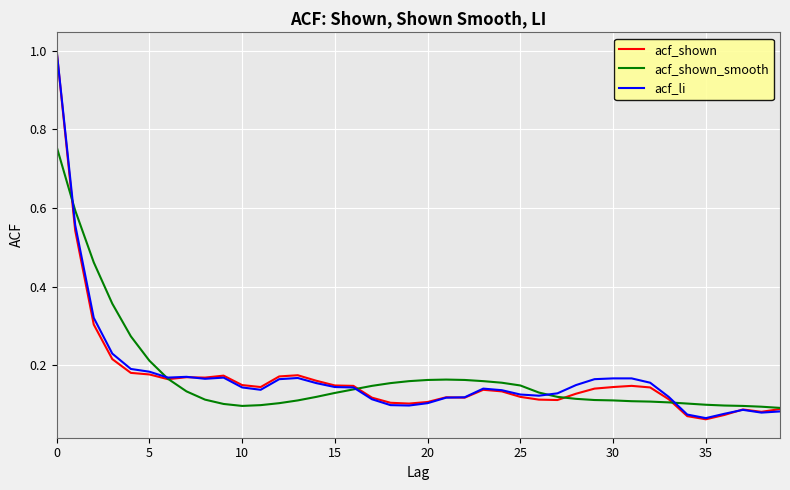

What is the greatest value displayed?

1.0